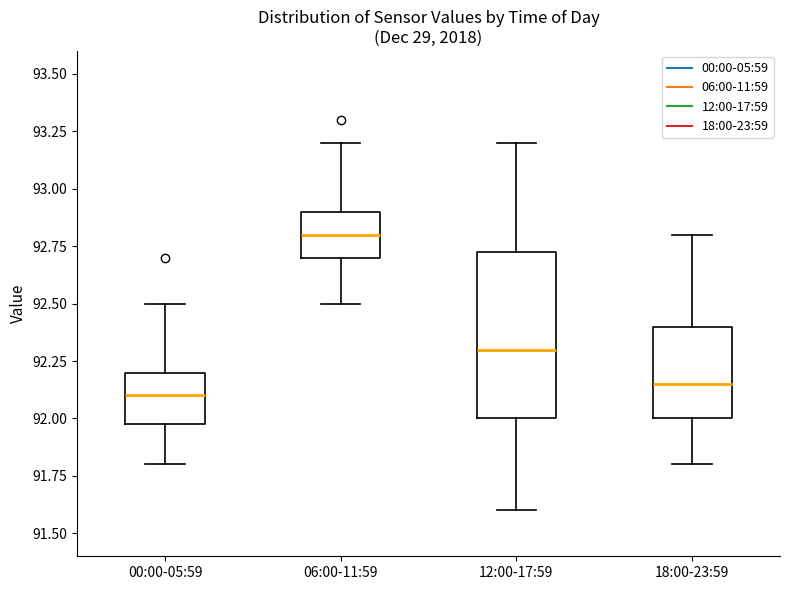

Where does the lower whisker of the box for 06:00-11:59 end on the y-axis? The values are not printed on the chart, so give them approximately, as read against the axis.

92.50